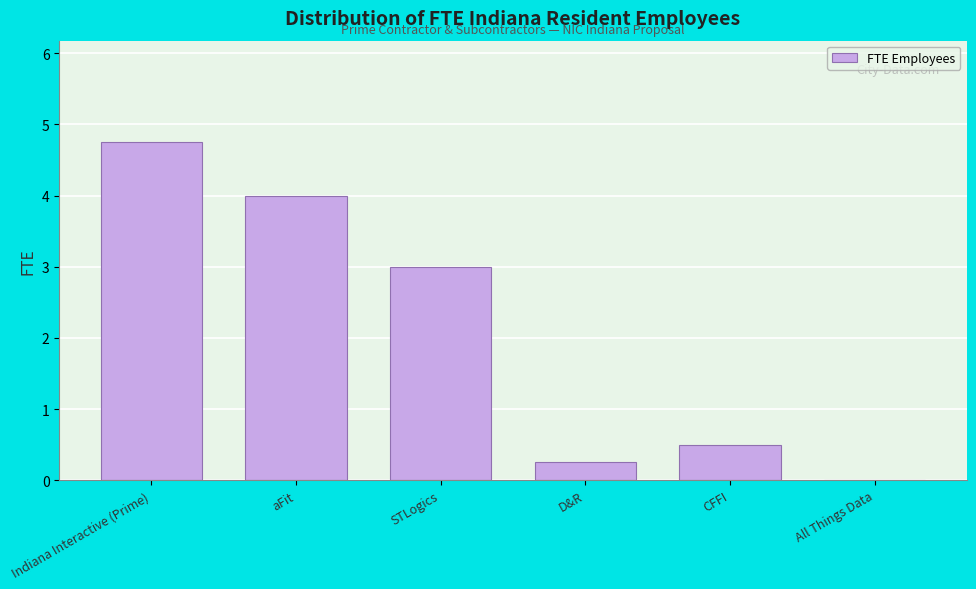

What is the sum of the values at STLogics and All Things Data?

3.0